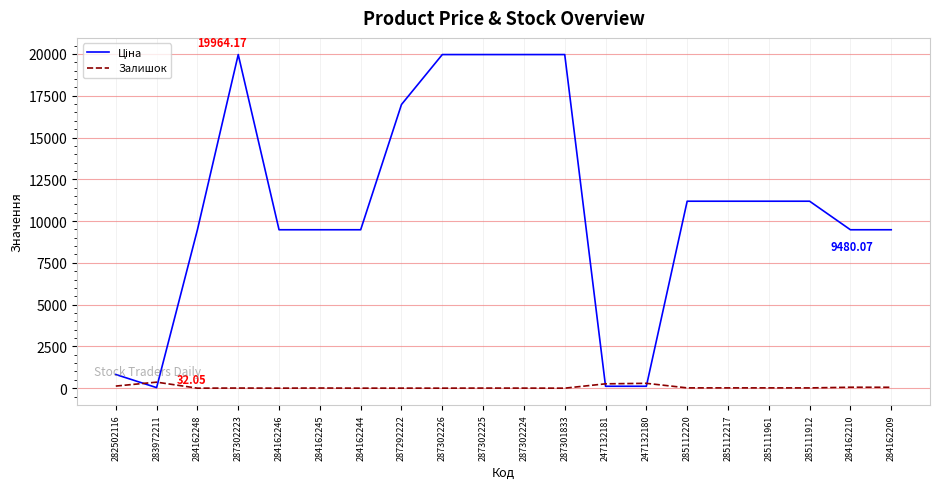

What is the total value across all series at 284162246?

9480.1